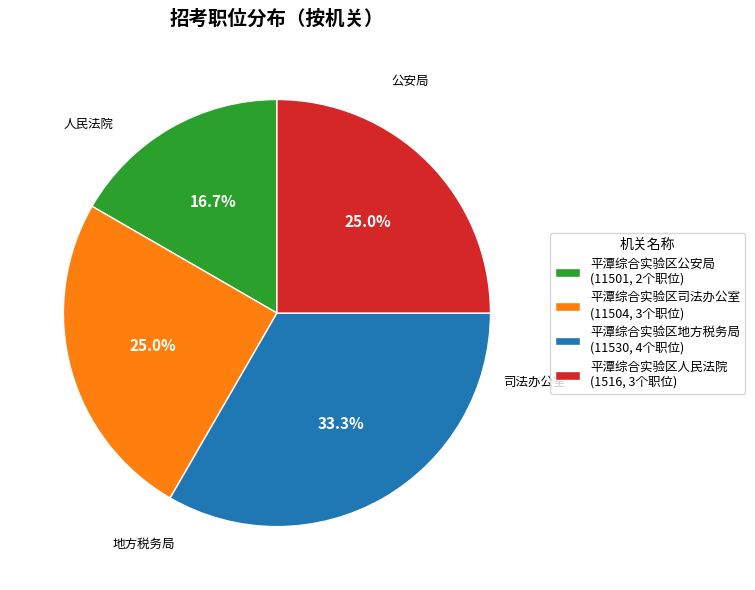

Which category has the smallest portion of the pie?

平潭综合实验区公安局 (11501, 2个职位)